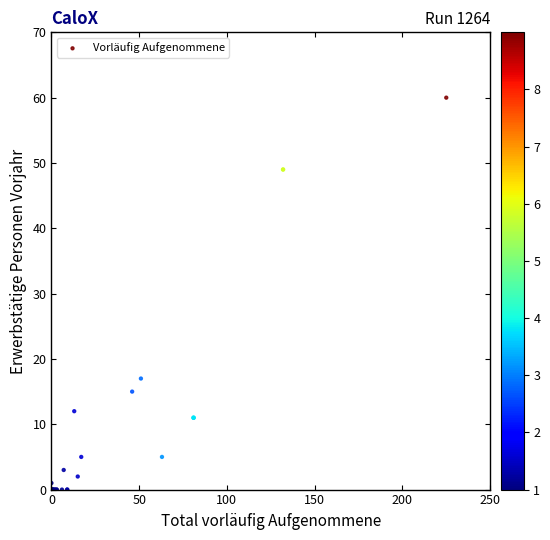

What Y value in the scatter plot is closest to 30?

17